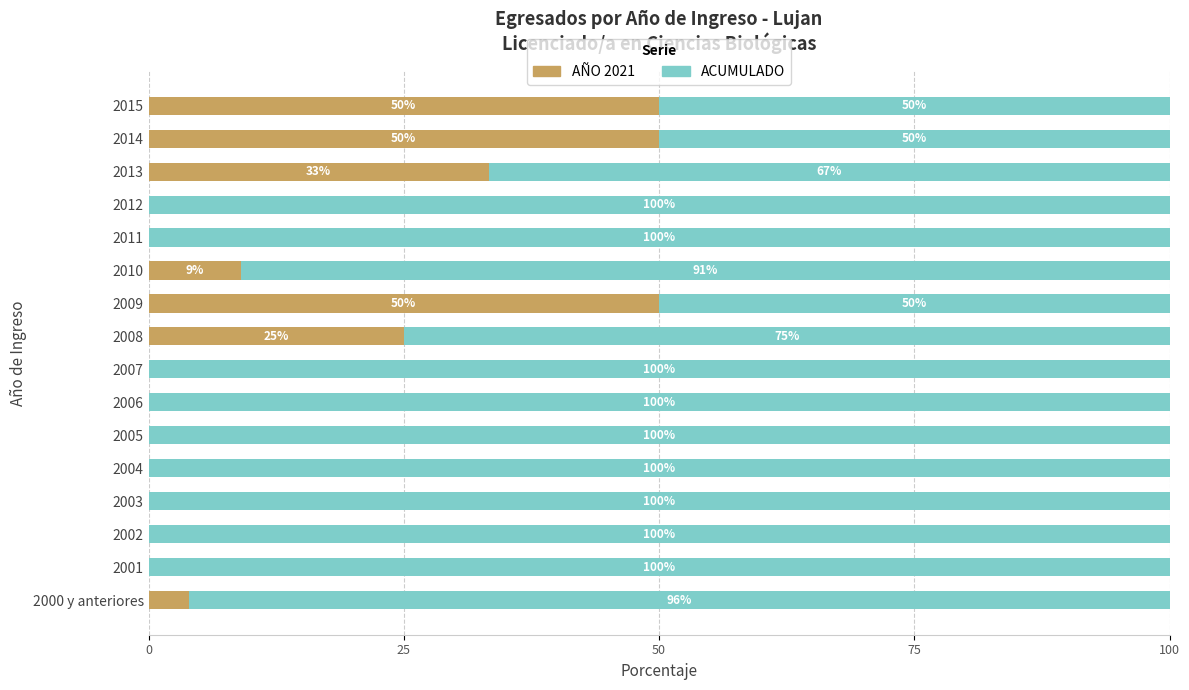

The AÑO 2021 series shows 50.0 at 2015. True or false?

True